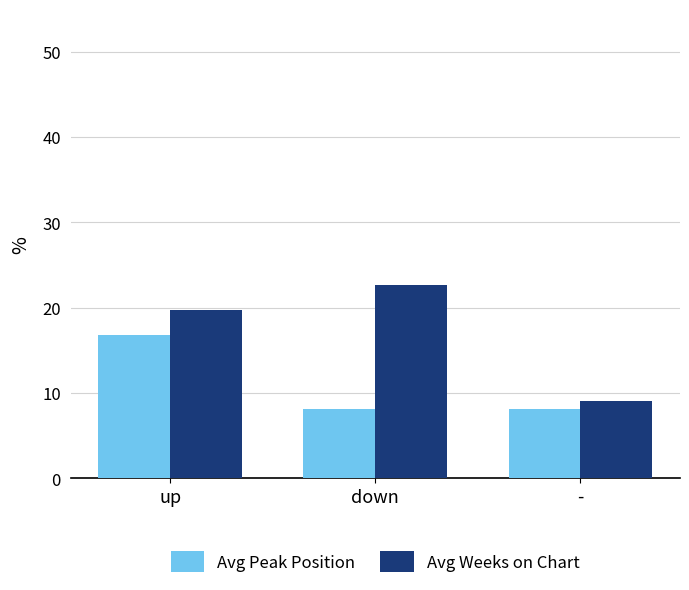

What is the spread (max minus min) of values at down?

14.5